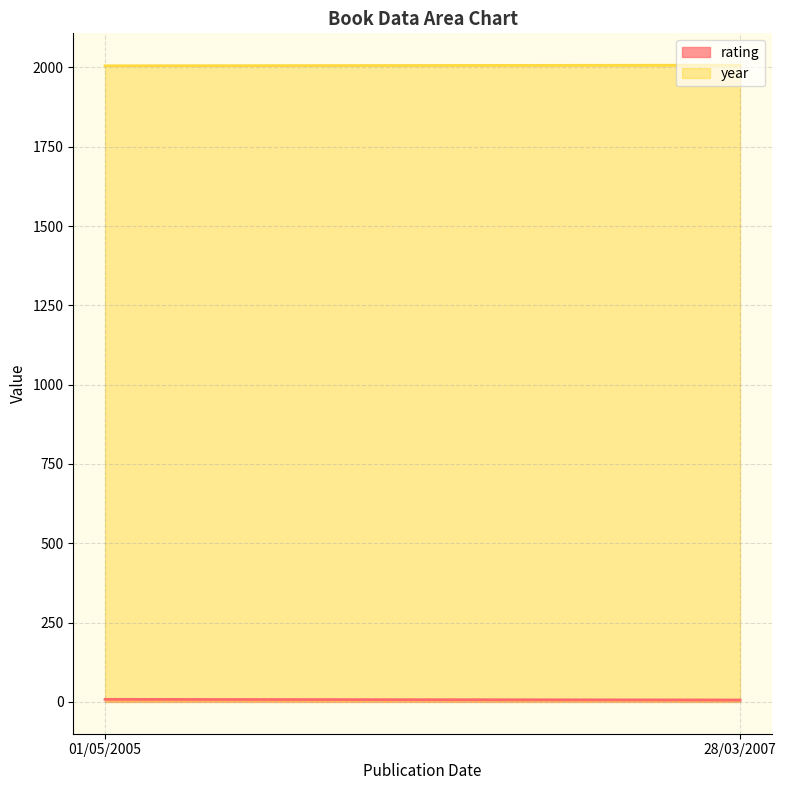

Which category has the highest value across all series?

28/03/2007